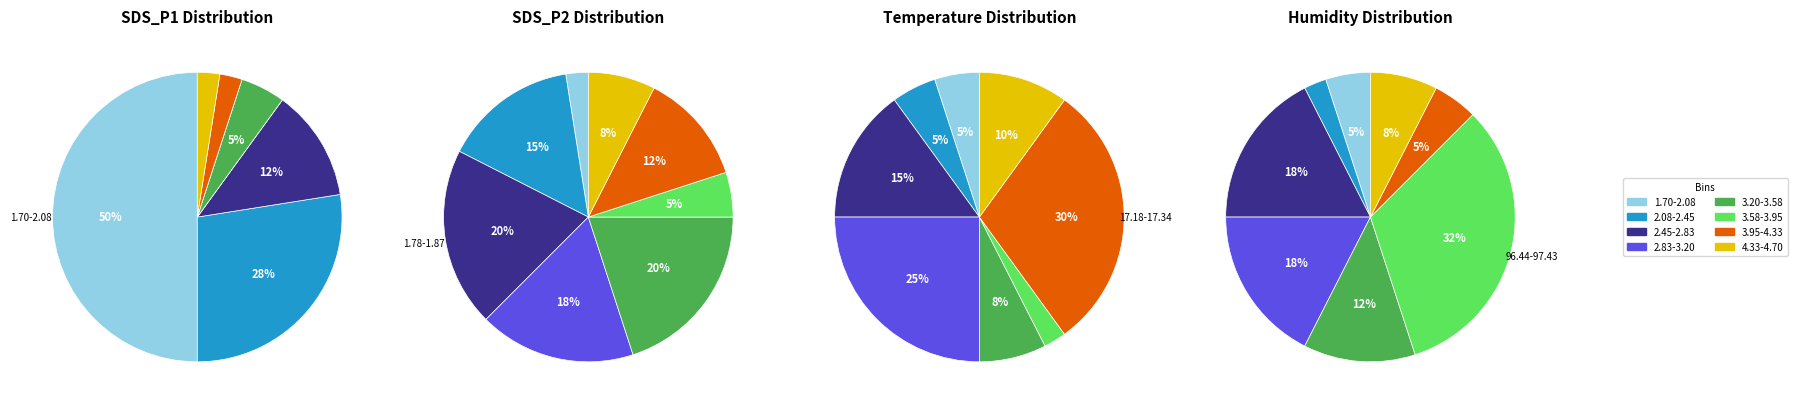

Is it true that 7 is 13% of the pie?

False